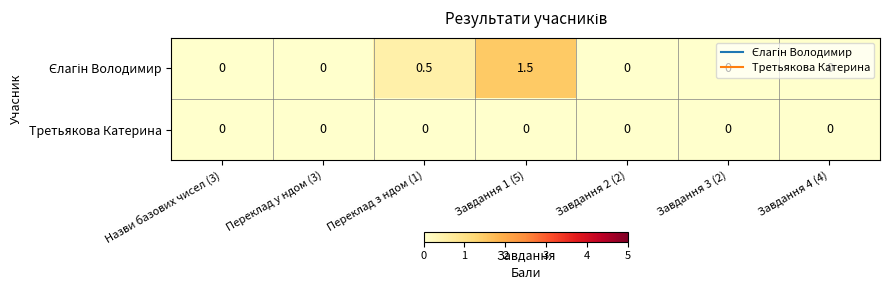

What is the difference between the highest and lowest values at Переклад з ндом (1)?

0.5